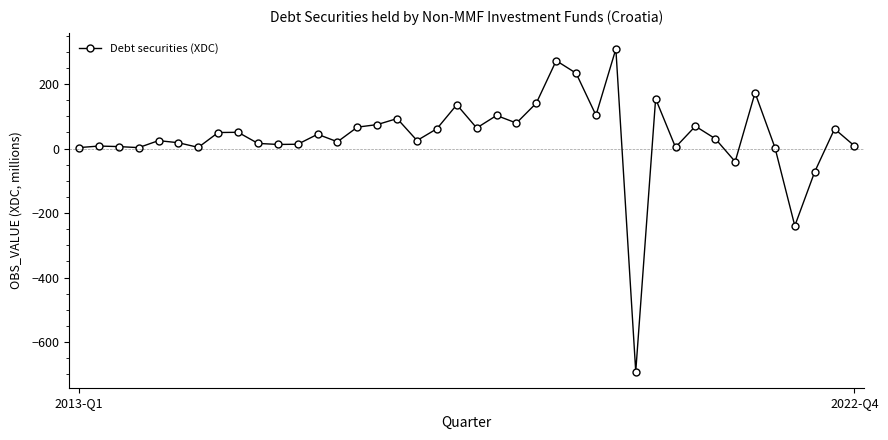

How many lines are shown in the chart?

1